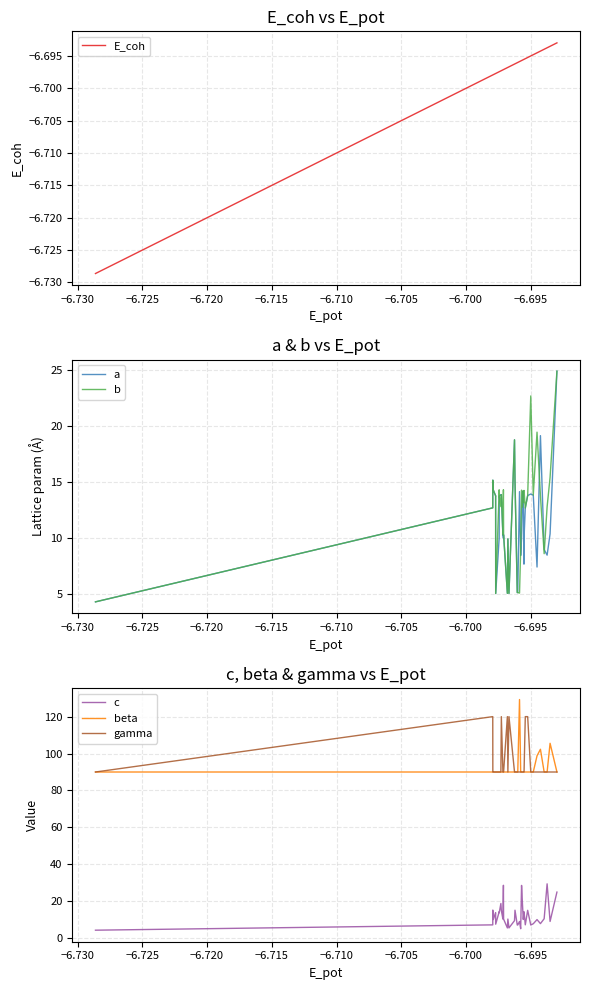

Rank the series by their maximum value, from highest to lowest.

beta, gamma, c, a, b, E_coh